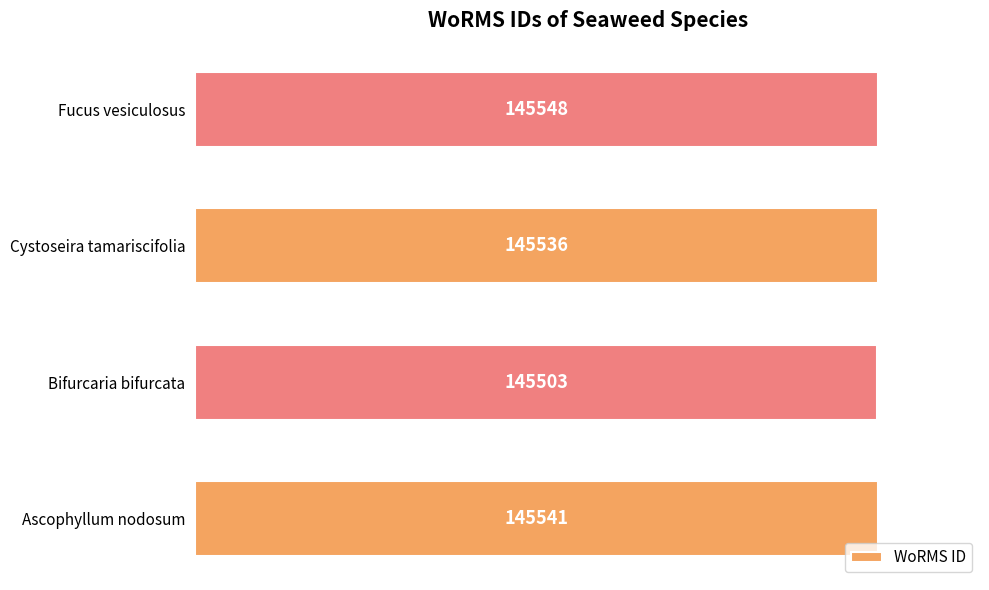

What is the difference between the second highest and second lowest values?

5